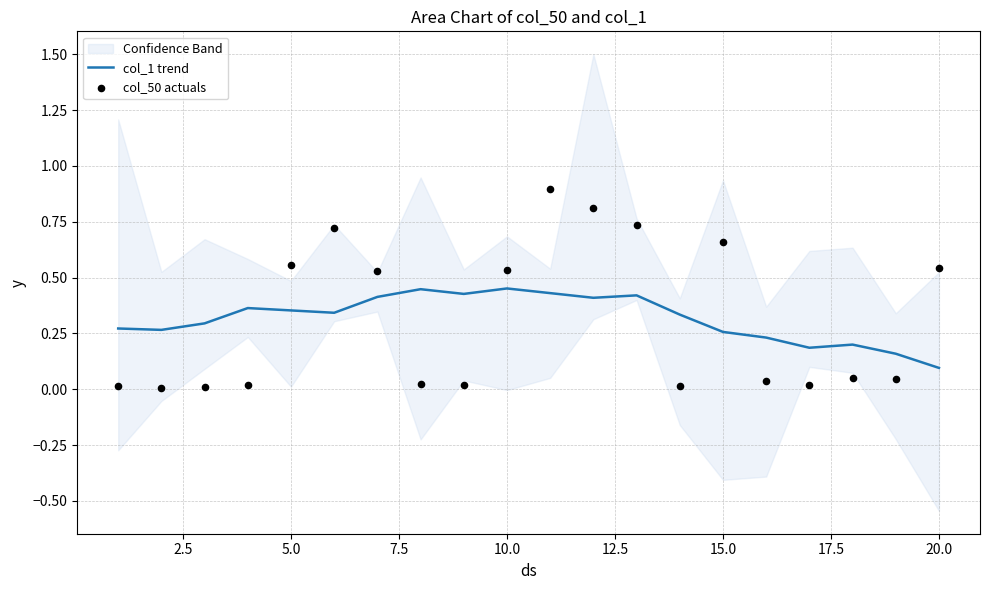

What are all the series names shown in the legend?

col_1 trend, col_50 actuals